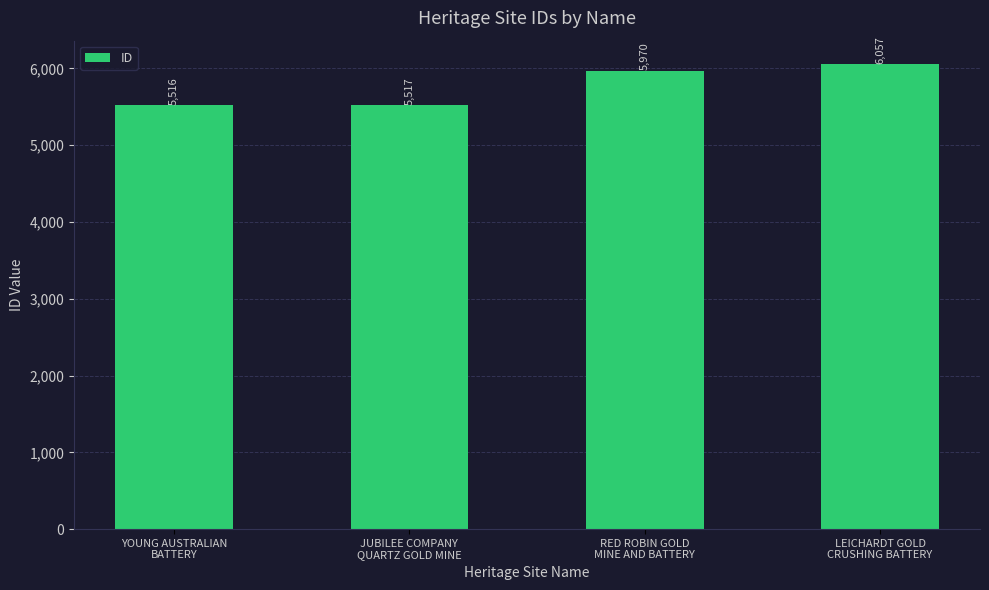

What is the smallest value displayed?

5516